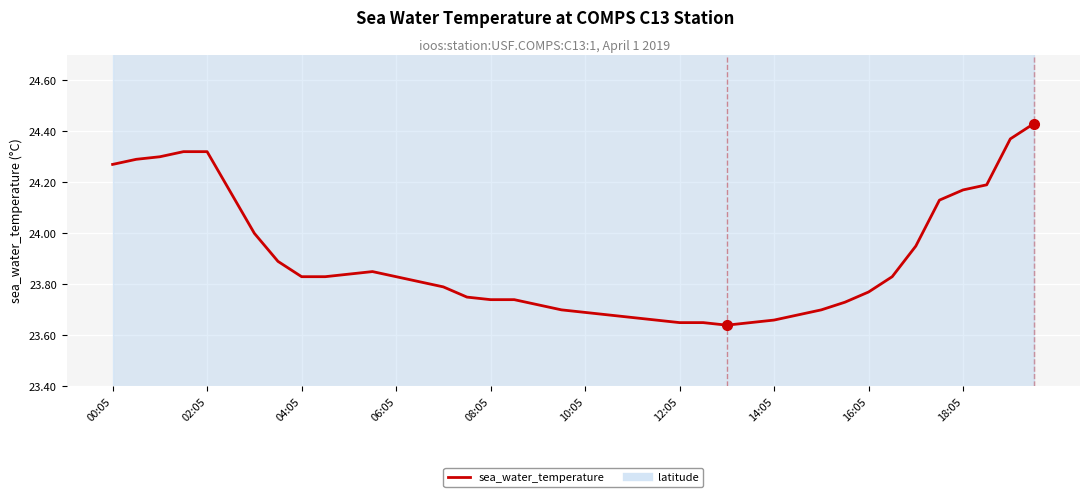

How many lines are shown in the chart?

1